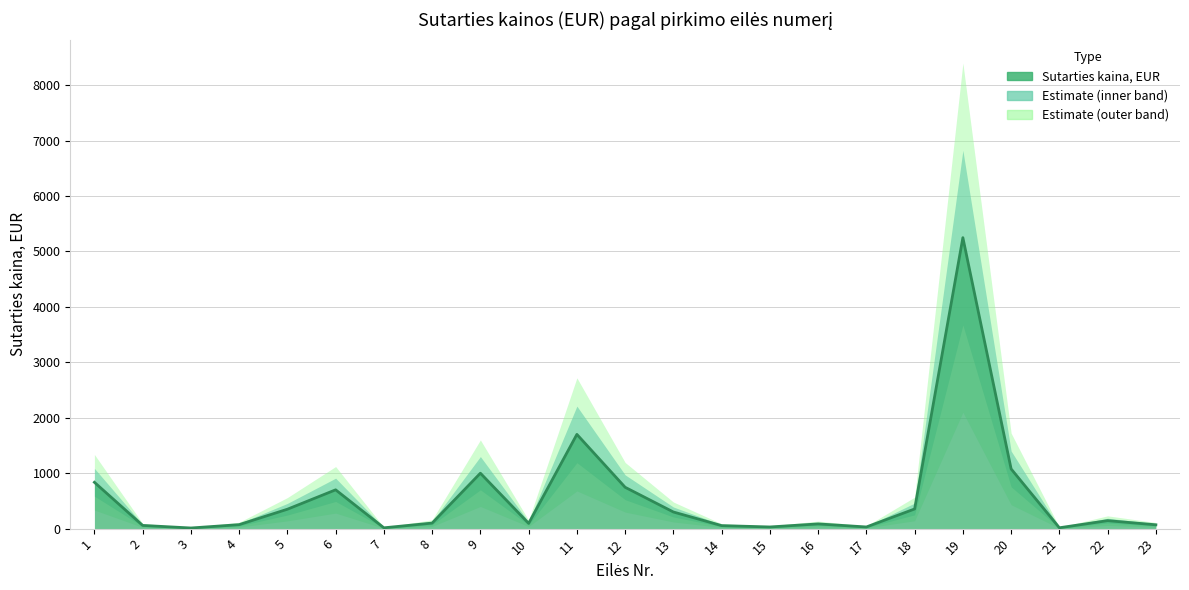

How many data points are less than 100?

11